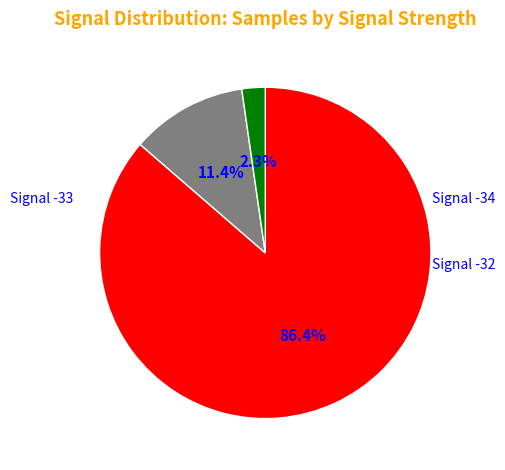

Is there a majority slice in this chart?

Yes